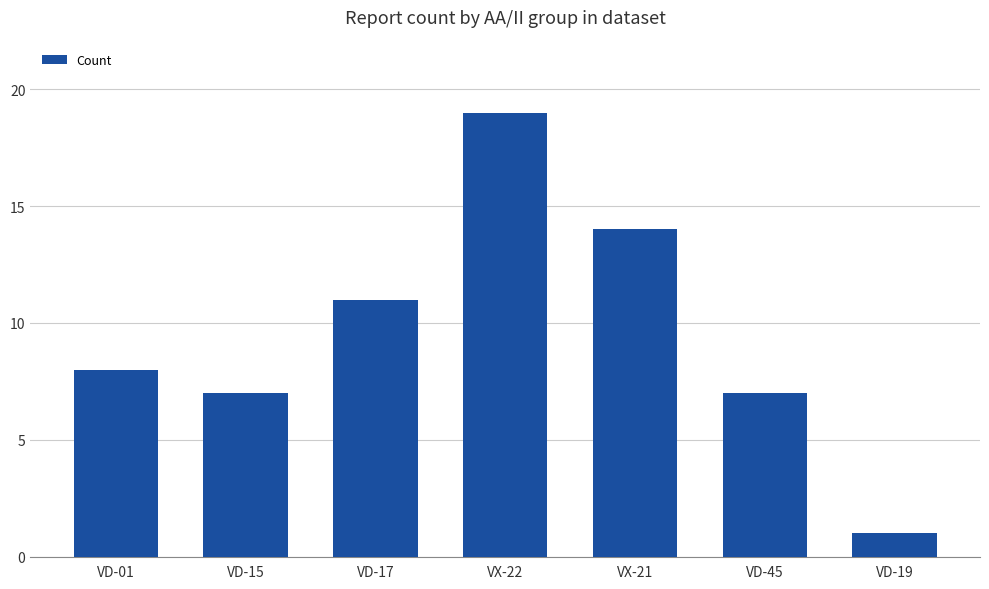

Approximately how many times larger is the value at VX-22 compared to VD-19?

19.0